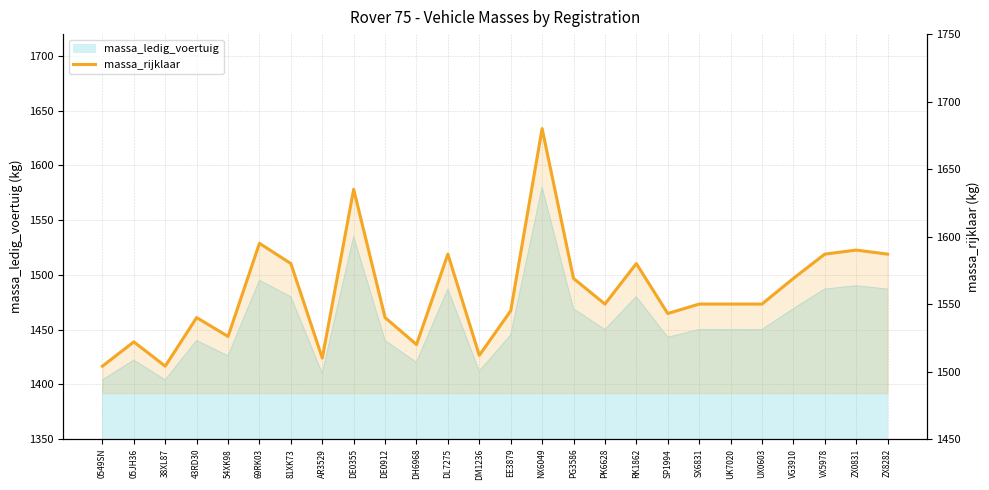

What is the label of the 21st point from the left?

UK7020